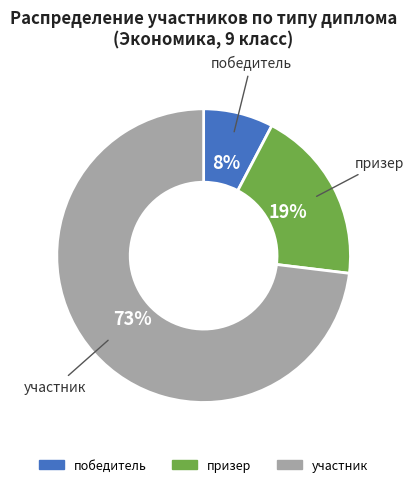

Rank the categories by value from highest to lowest.

участник, призер, победитель